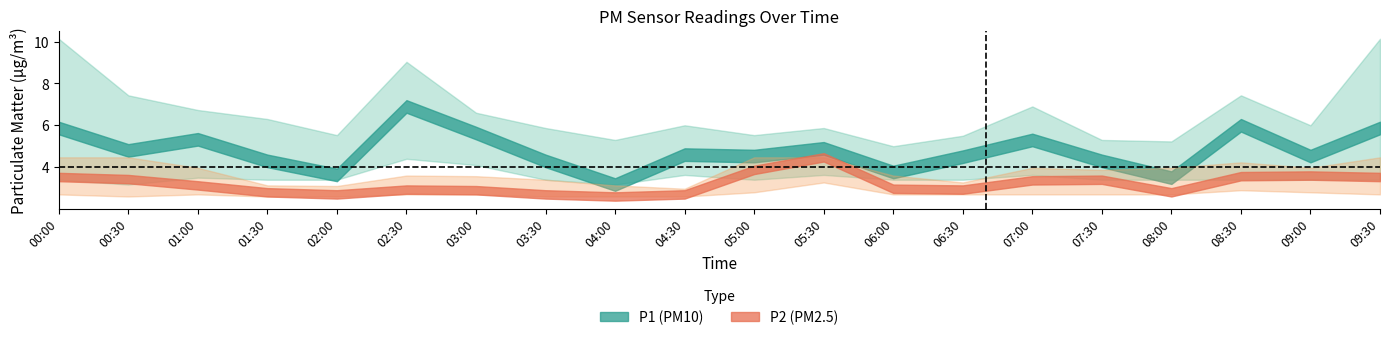

What is the minimum value shown in the chart?

2.6